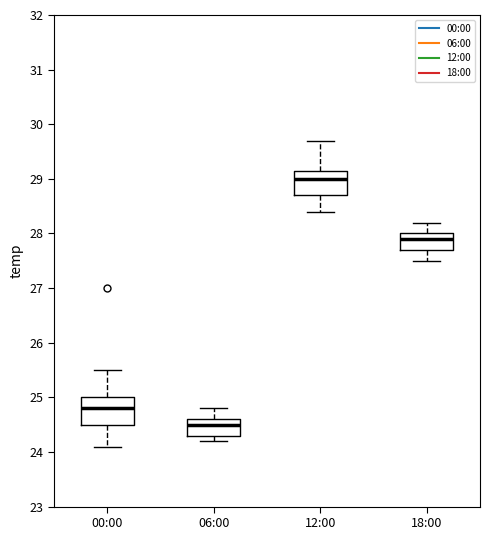

Which box's median line is the lowest?

06:00